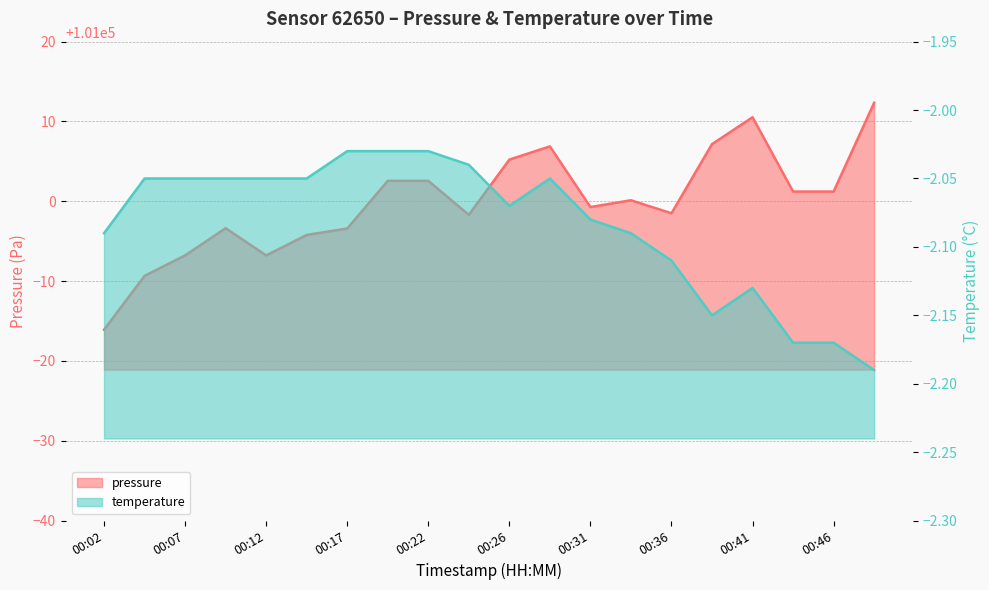

True or false: temperature and pressure cross at least once.

False